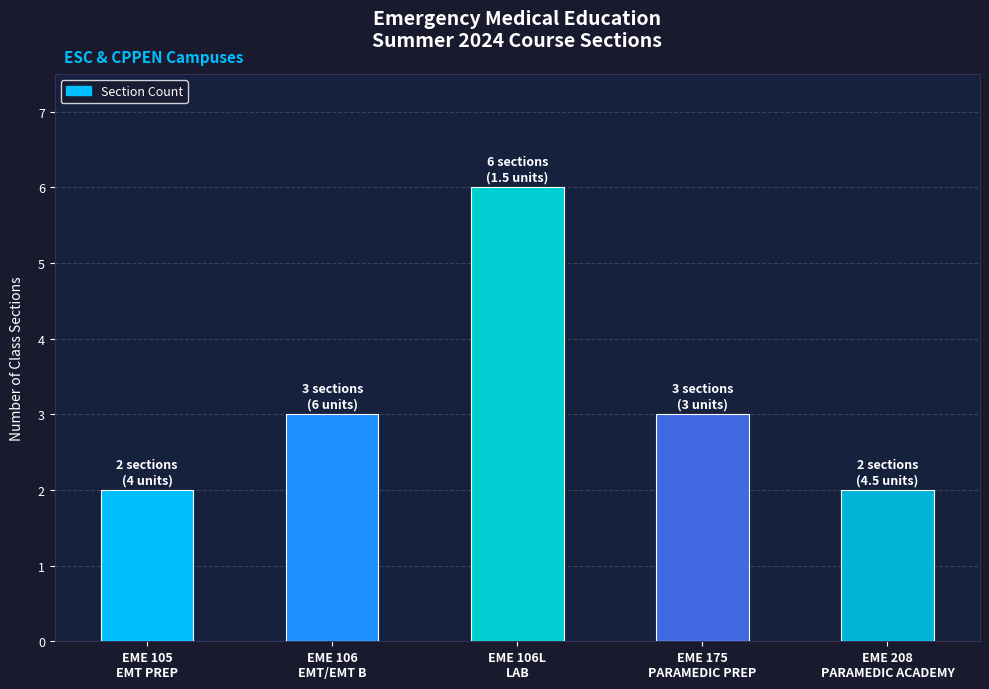

What is the change in value from EME 105
EMT PREP to EME 175
PARAMEDIC PREP?

+1